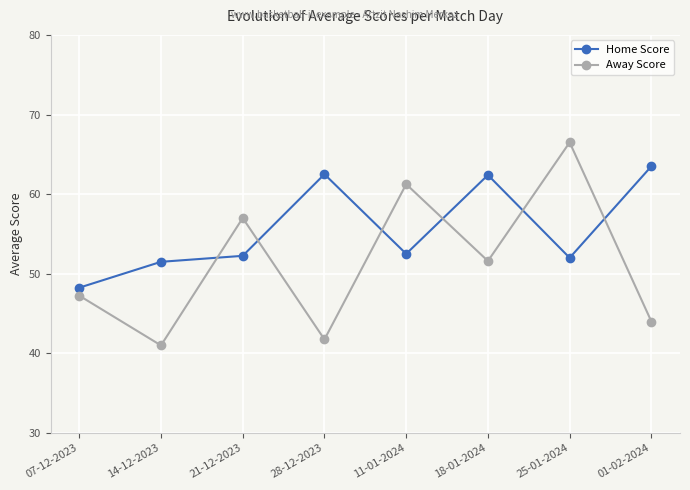

How many lines are shown in the chart?

2